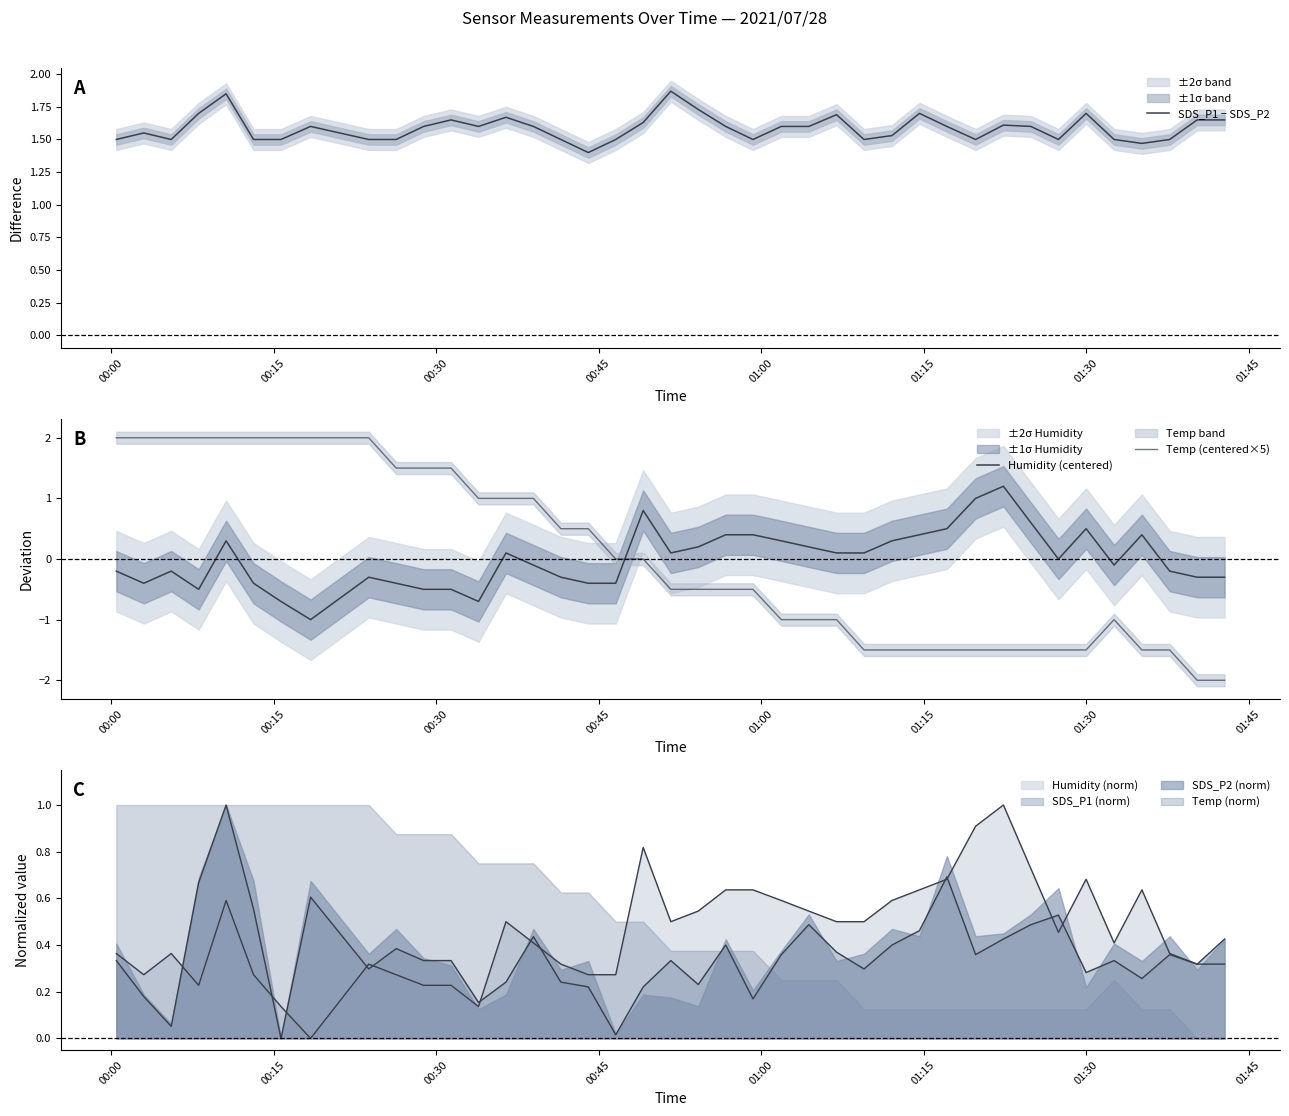

Which series has the largest range (max minus min)?

Temp (centered×5)